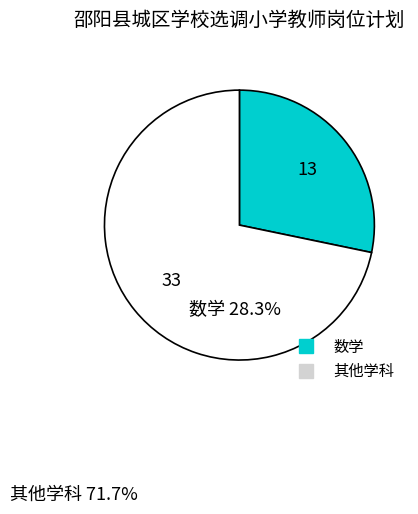

Is there a majority slice in this chart?

Yes